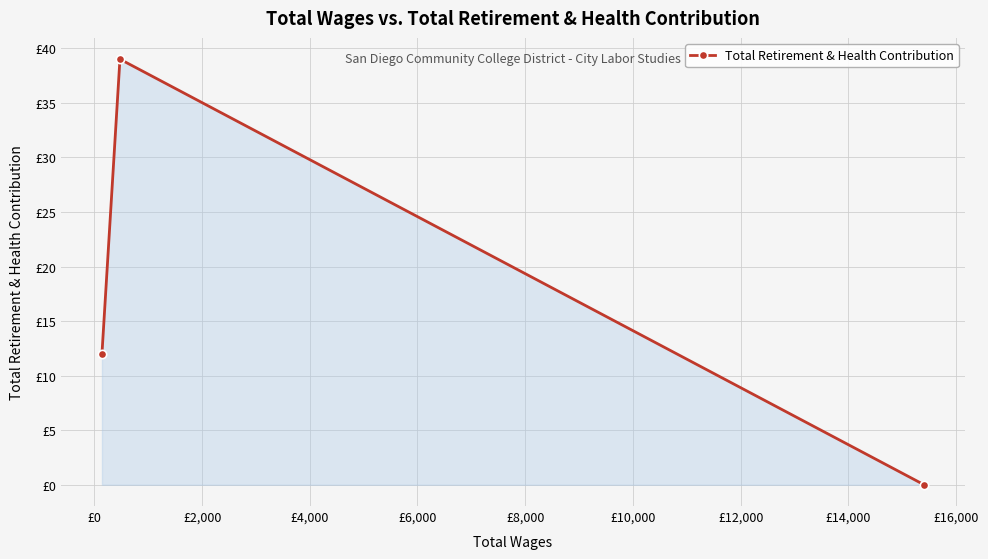

What is the change in value from £0 to £2,000?

-27